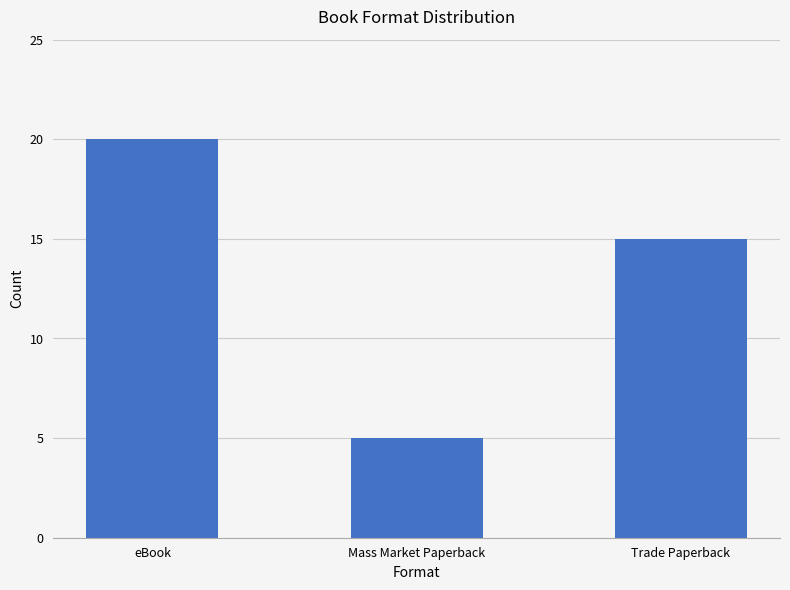

Count the number of categories in the chart.

3